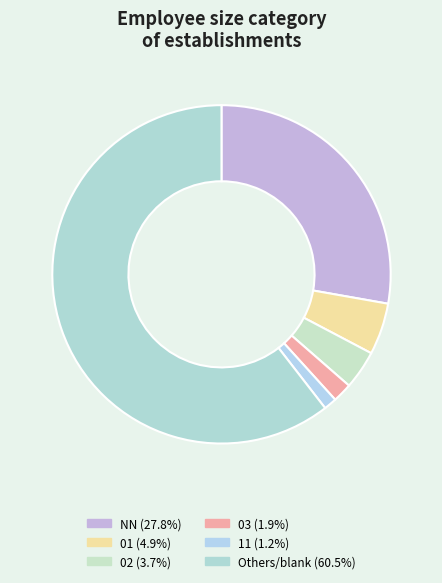

How many segments does this pie chart have?

6